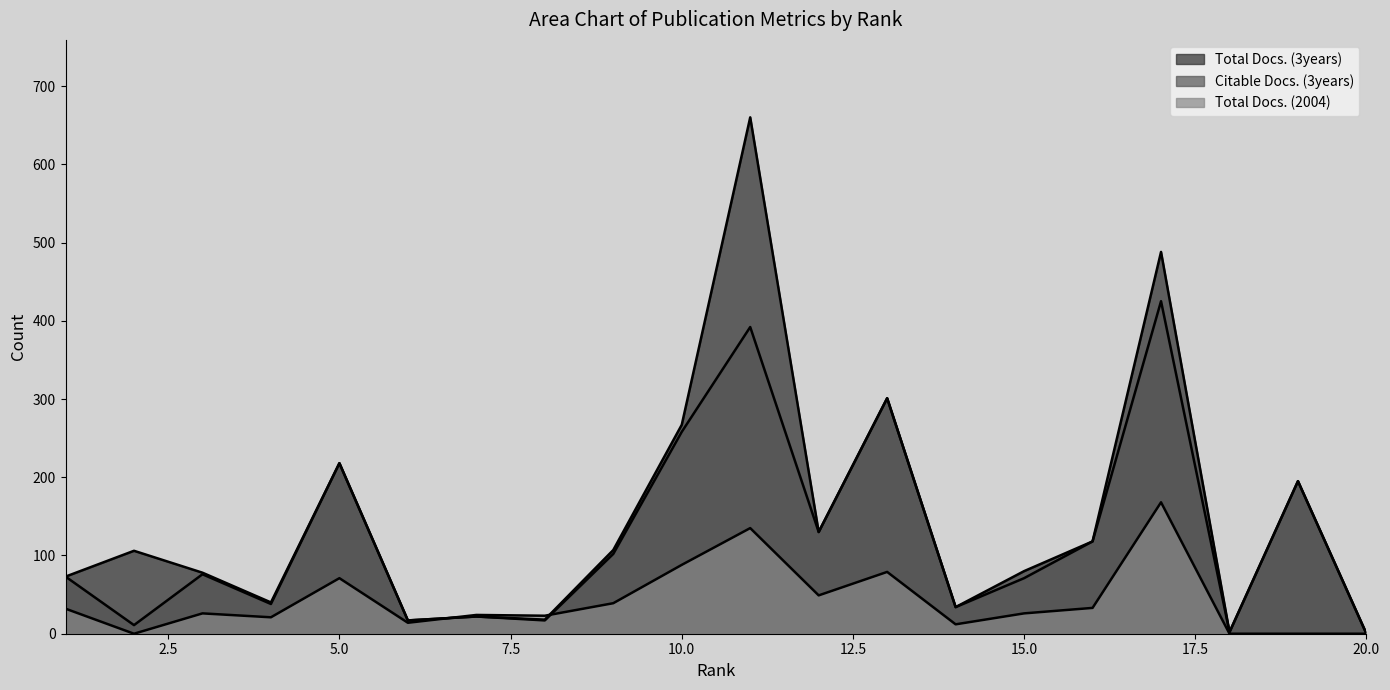

How many positive values does the Citable Docs. (3years) series have?

19